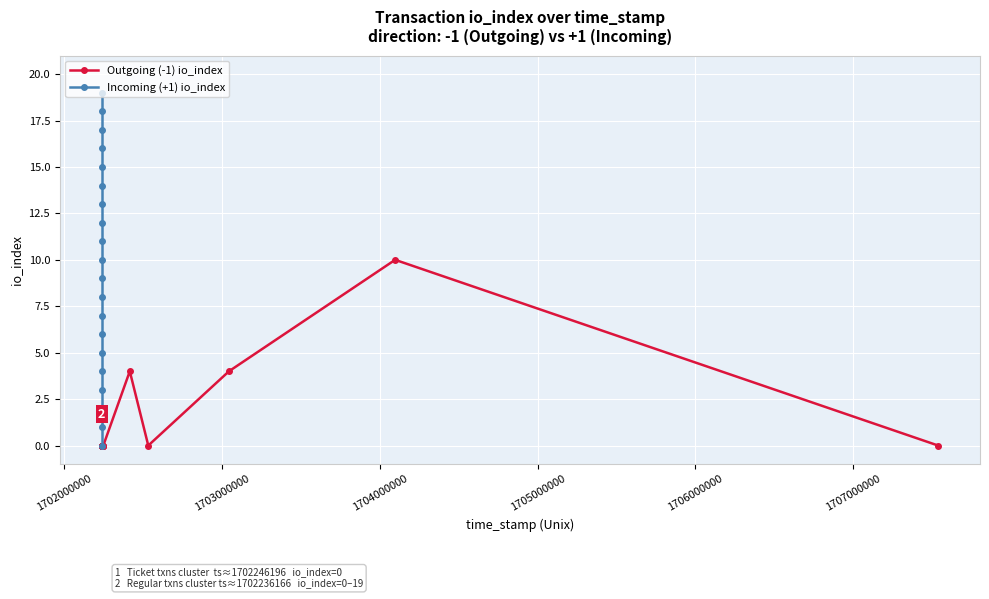

How many values in the Incoming (+1) io_index series are below 10?

10